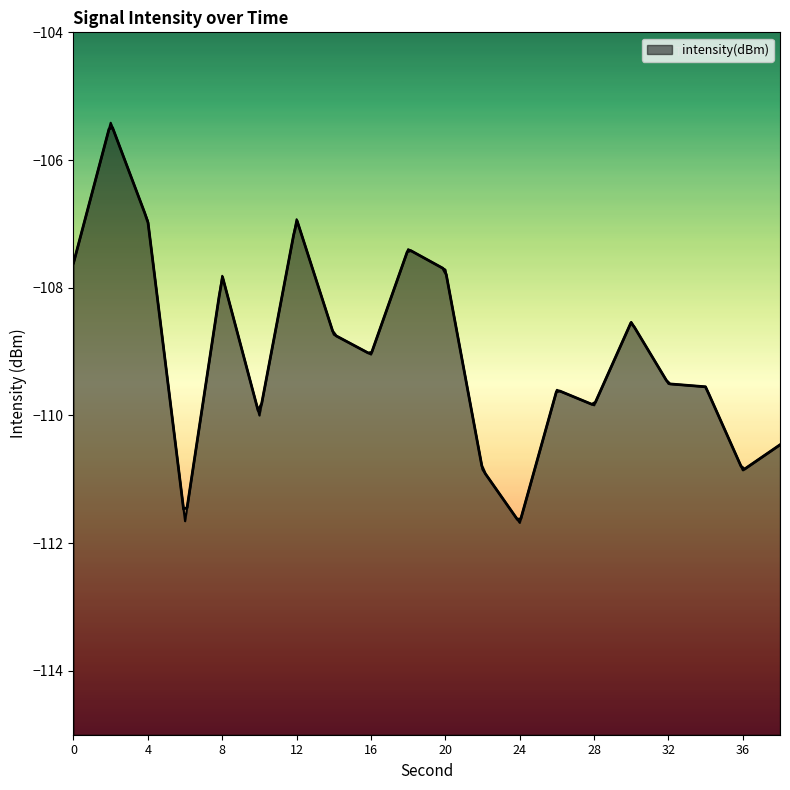

What is the sum of all values?

-2180.2